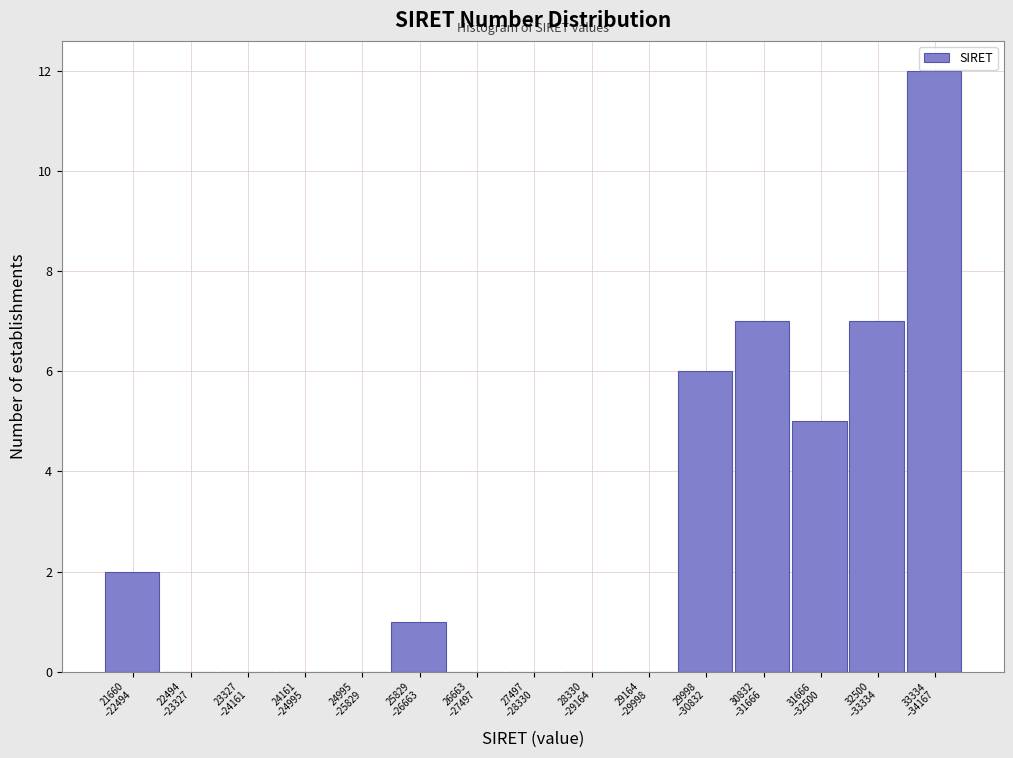

What is the greatest value displayed?

12